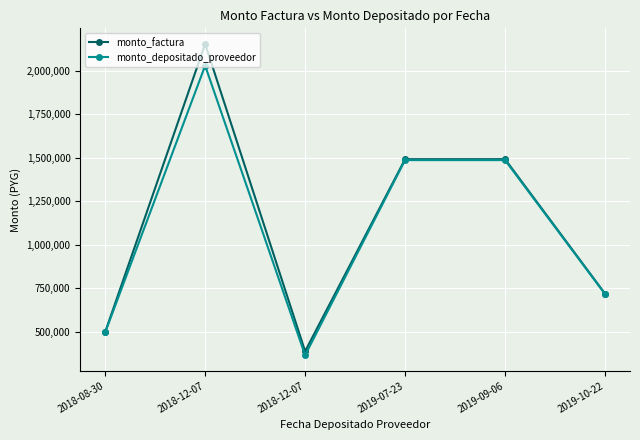

At which label does monto_factura reach its peak?

2018-12-07